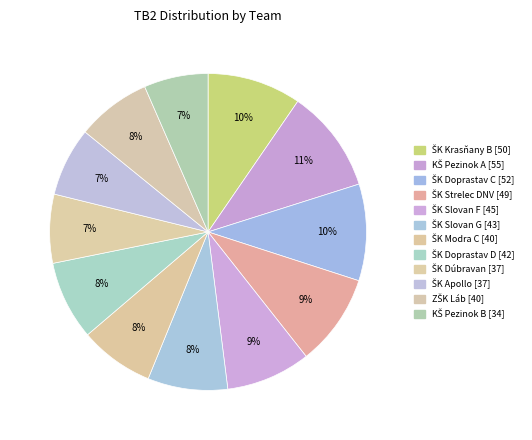

Count the number of slices in the pie.

12